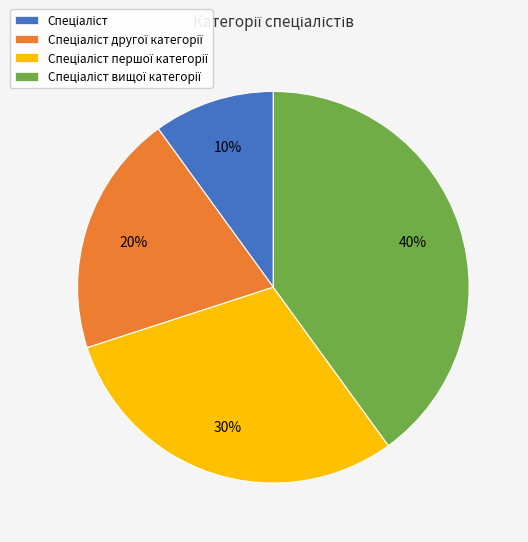

Is there any slice that represents more than half of the pie?

No